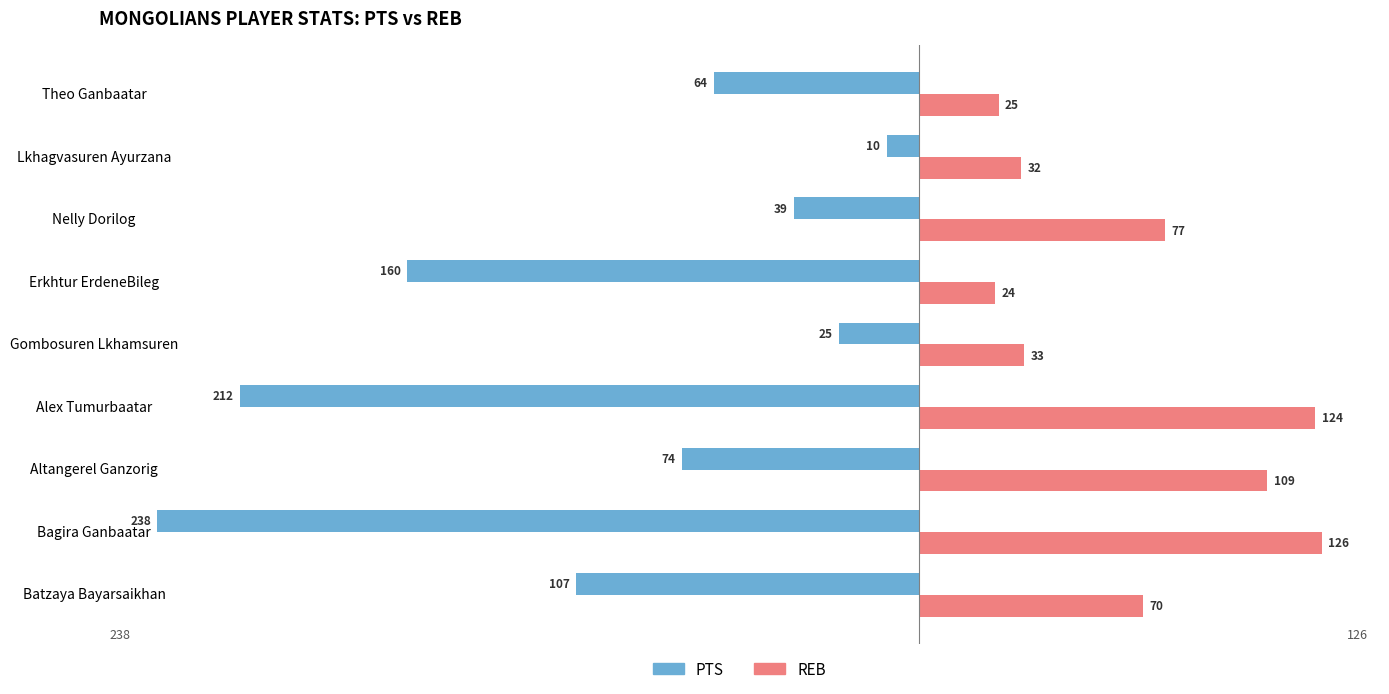

Which series has the widest spread of values?

PTS